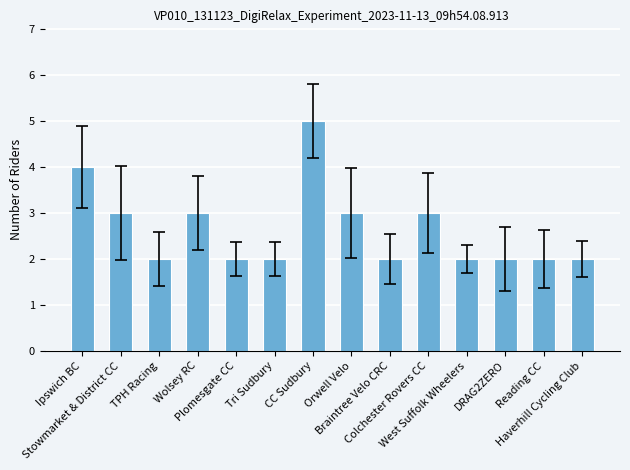

Reading right to left, extract all data points from this chart.

Haverhill Cycling Club=2	Reading CC=2	DRAG2ZERO=2	West Suffolk Wheelers=2	Colchester Rovers CC=3	Braintree Velo CRC=2	Orwell Velo=3	CC Sudbury=5	Tri Sudbury=2	Plomesgate CC=2	Wolsey RC=3	TPH Racing=2	Stowmarket & District CC=3	Ipswich BC=4